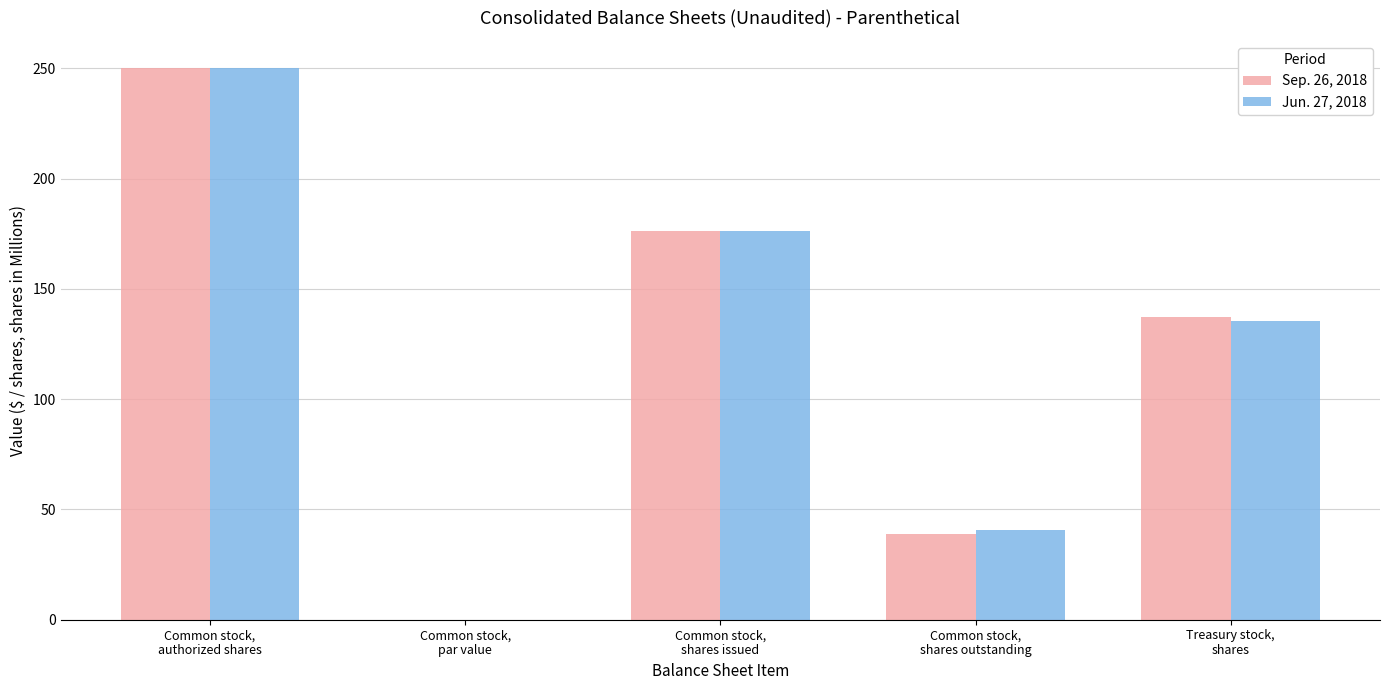

Which series changed the most between Common stock,
shares outstanding and Treasury stock,
shares?

Sep. 26, 2018